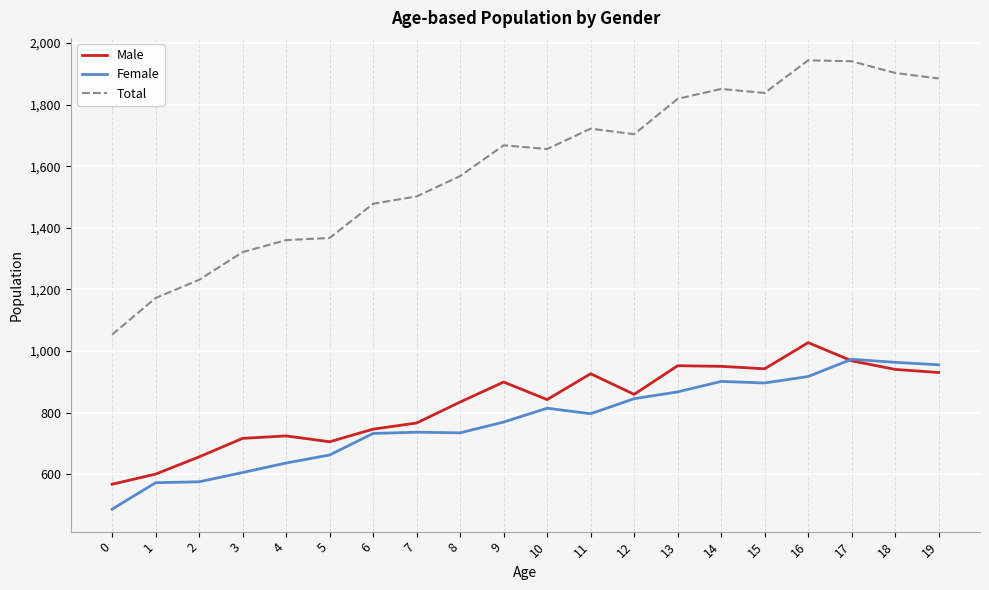

Which series has the largest range (max minus min)?

Total